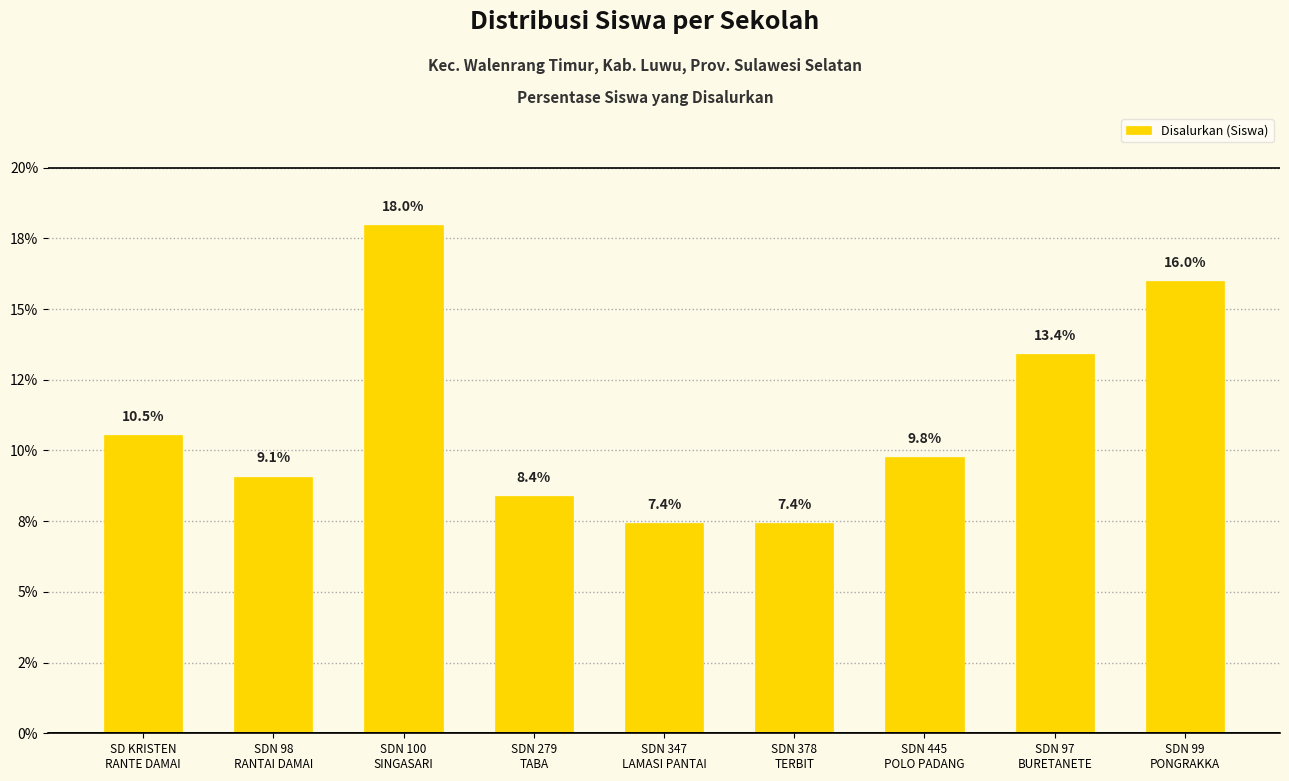

What value does the data have at SD KRISTEN
RANTE DAMAI?

10.5